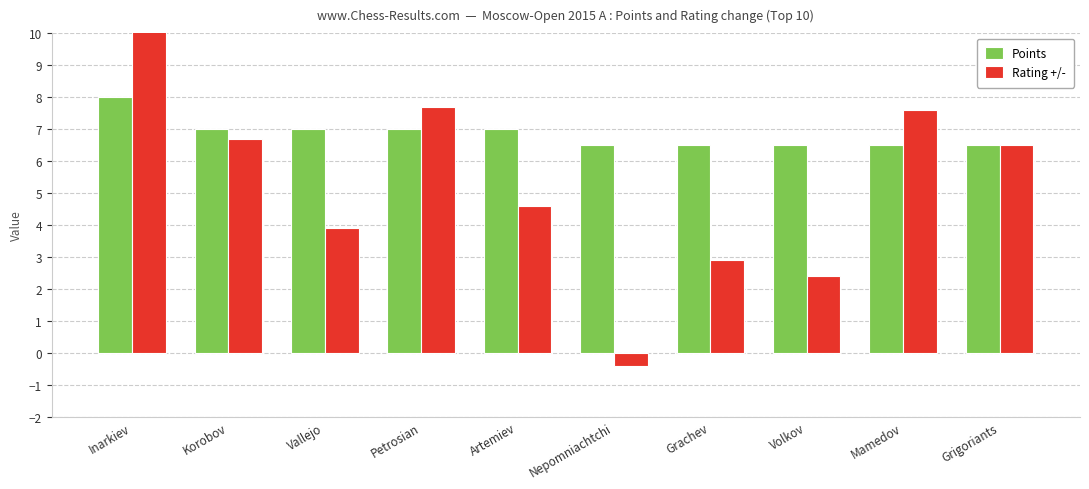

How many groups of bars are there?

10